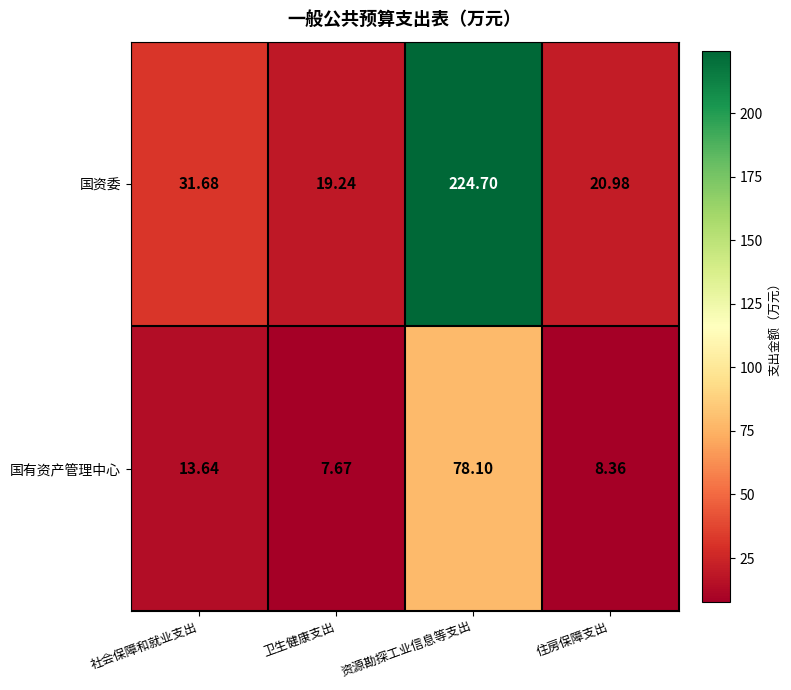

At how many categories does at least one series exceed 212?

1